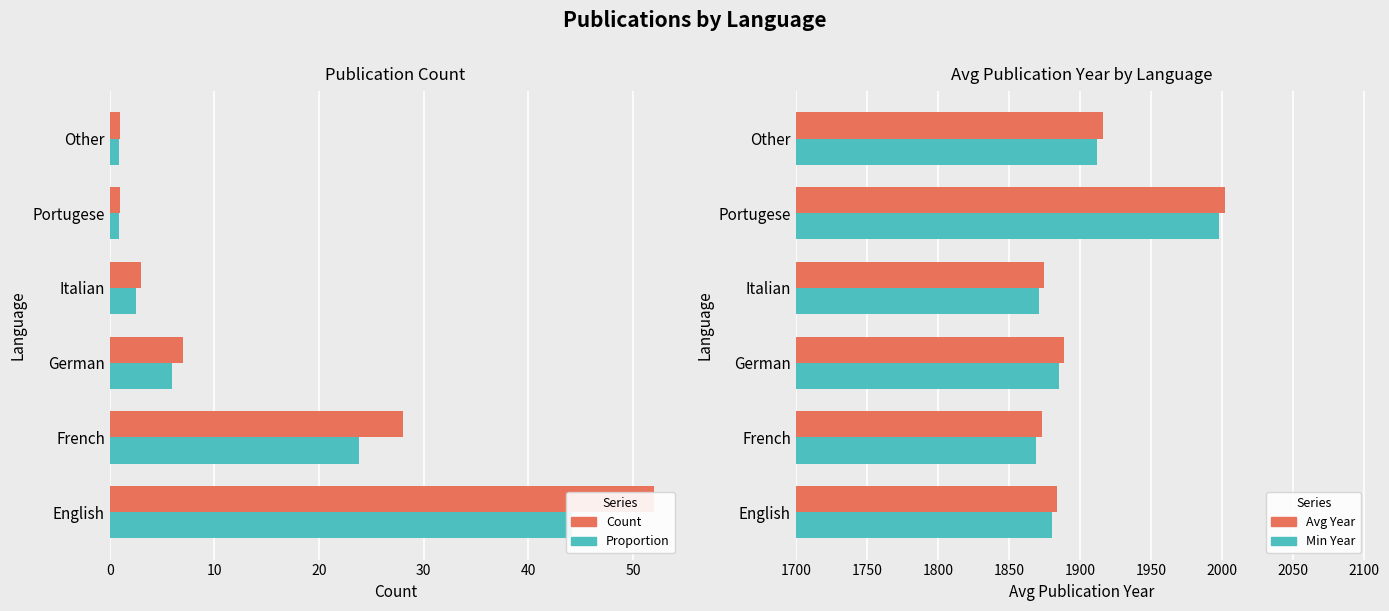

Between German and French, which is larger?

French